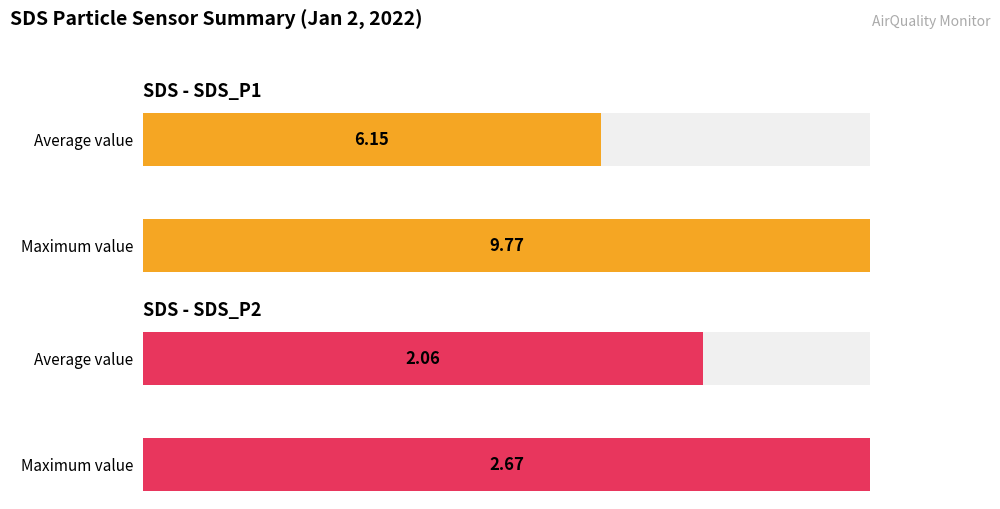

What is the average value of the SDS_P1 series?

6.2